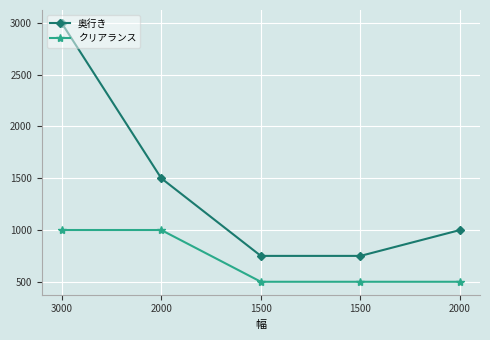

How many data points in 奥行き are less than 1000?

2